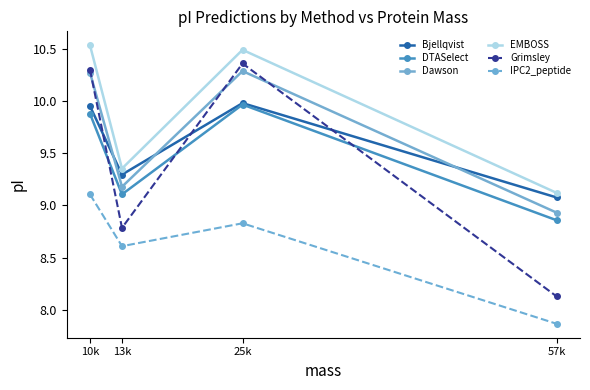

How many intersections are there between Grimsley and Dawson?

3